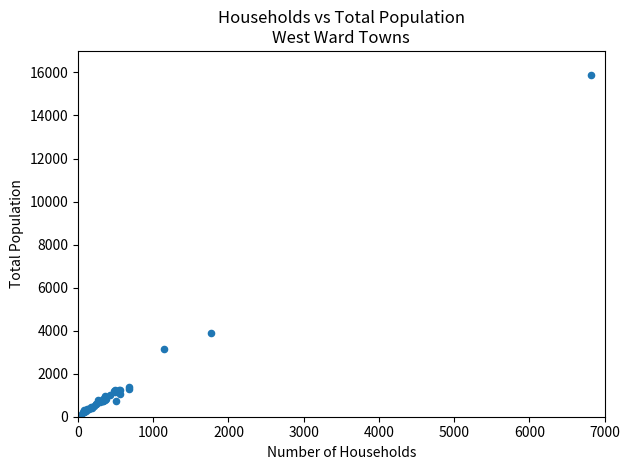

What Y value in the scatter plot is closest to 7967?

3914